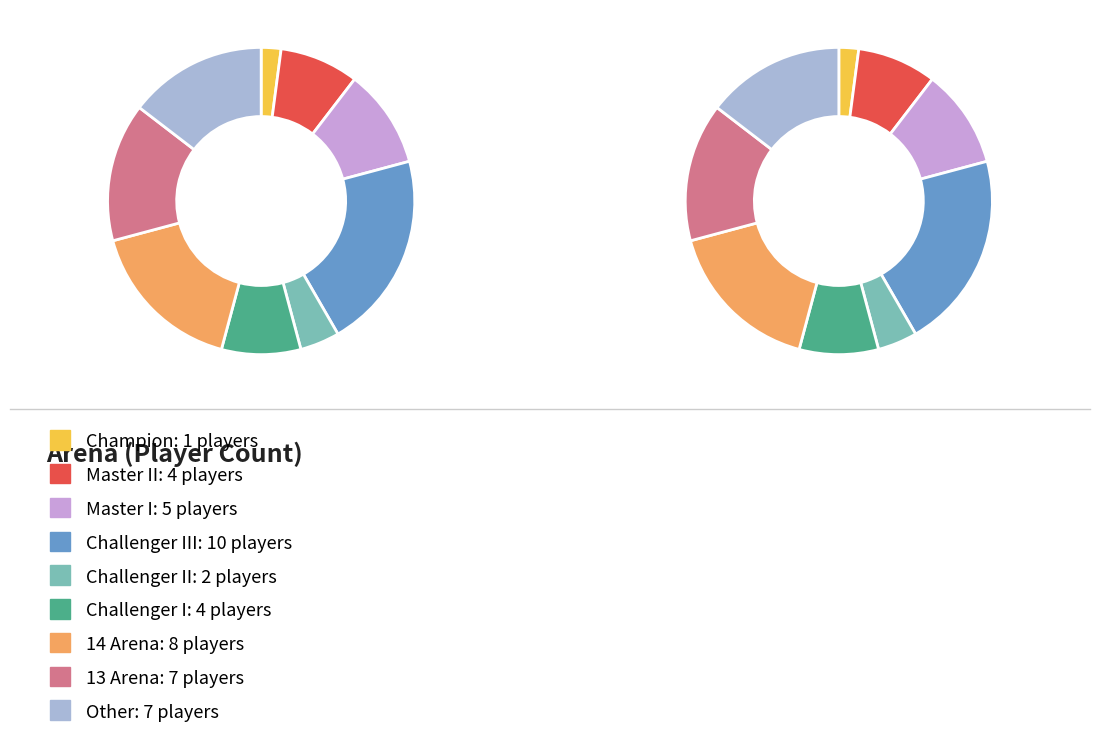

Between 13 Arena and Champion, which is larger?

13 Arena